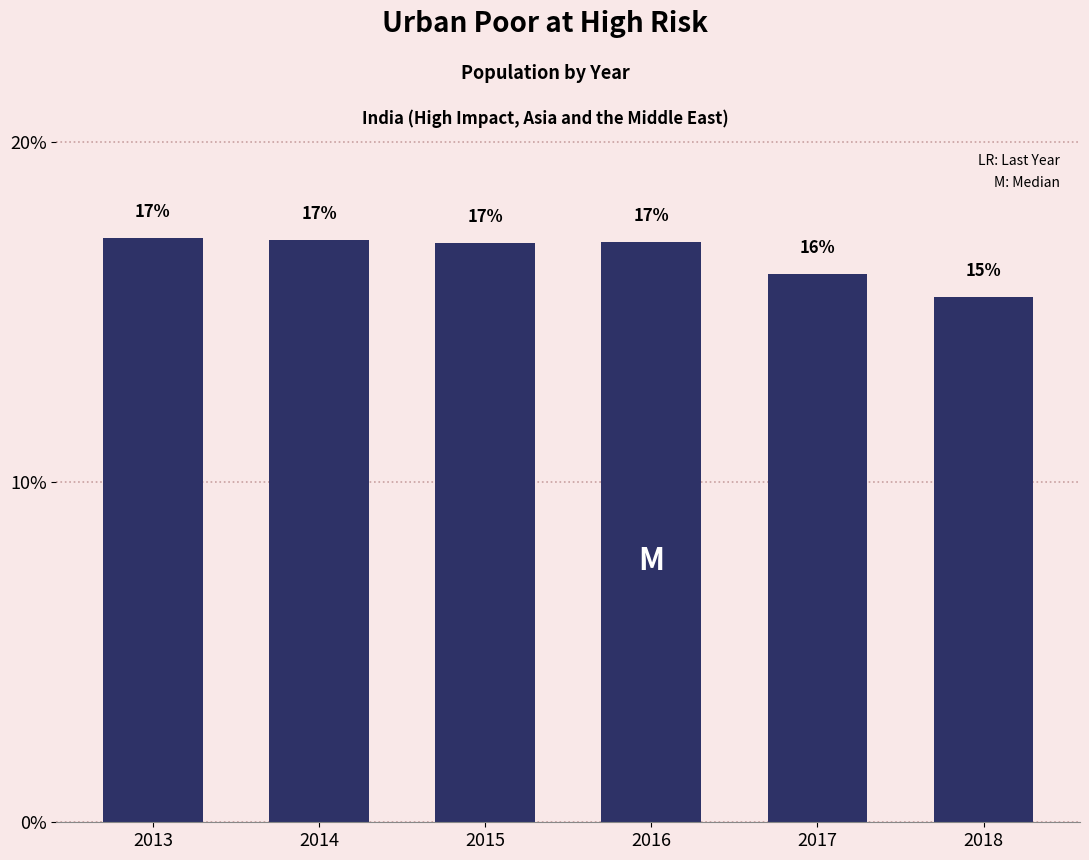

Does the chart contain any negative values?

No